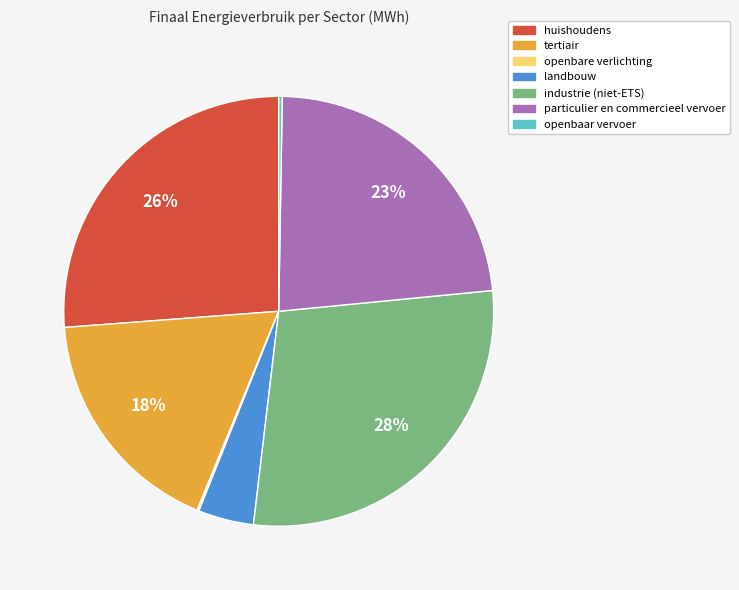

Do particulier en commercieel vervoer and industrie (niet-ETS) together represent more than half of the pie?

Yes